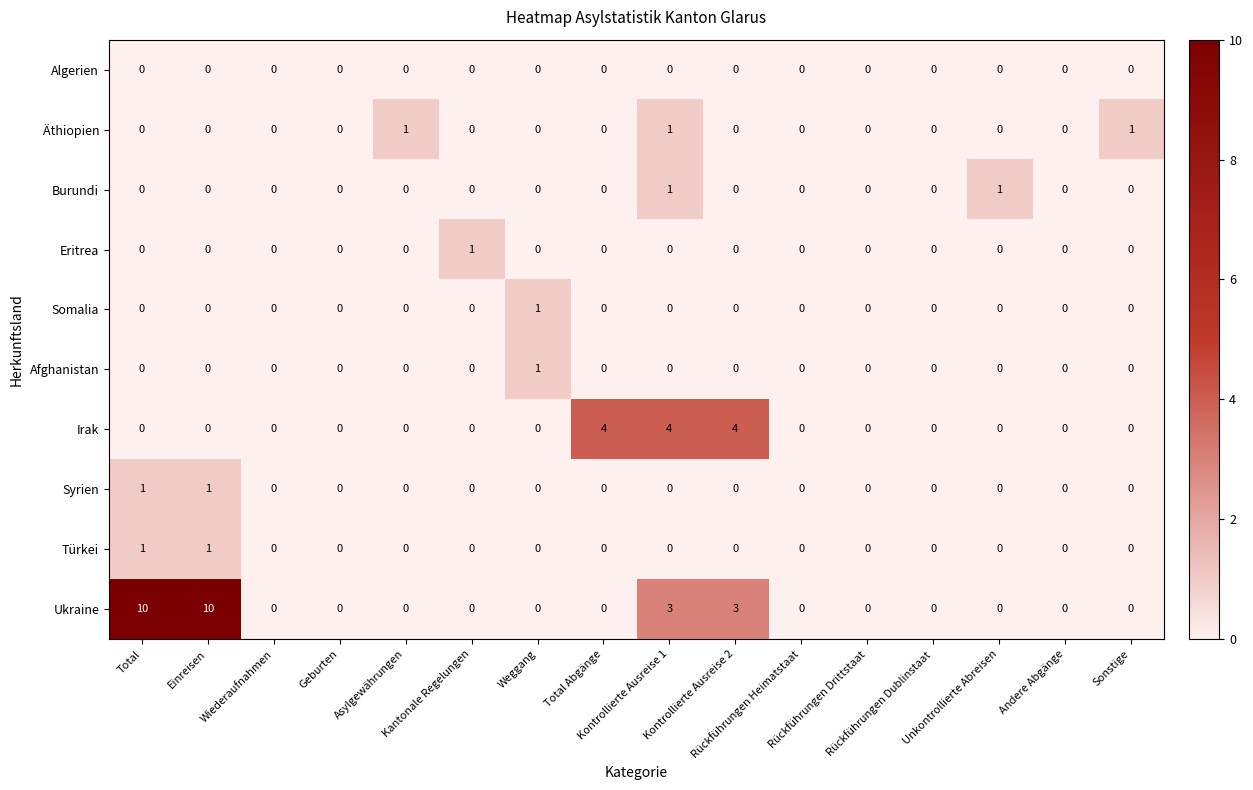

What is the highest value of the Irak series?

4